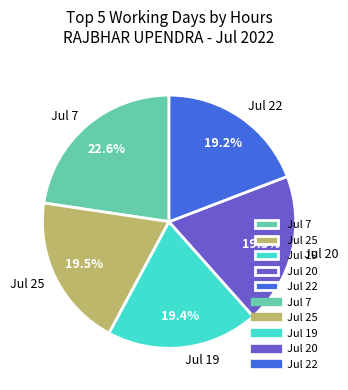

Does Jul 22 represent more than half of the total?

No